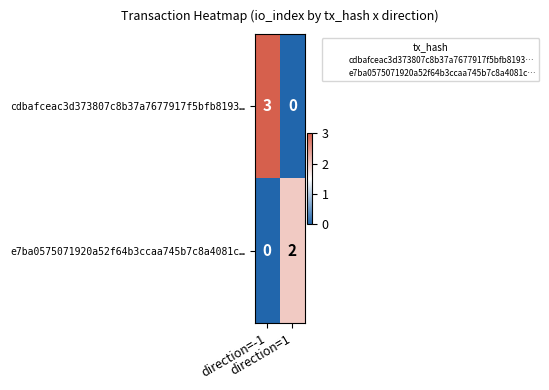

What is the difference between the maximum and minimum values in the cdbafceac3d373807c8b37a7677917f5bfb8193… series?

3